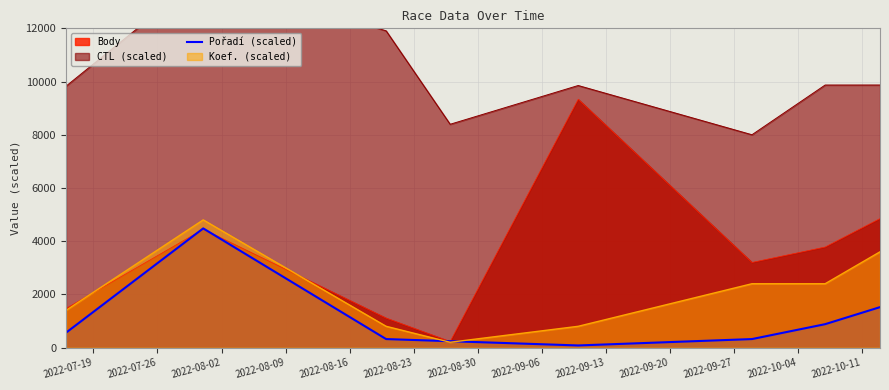

What is the maximum value for Pořadí (scaled)?

4480